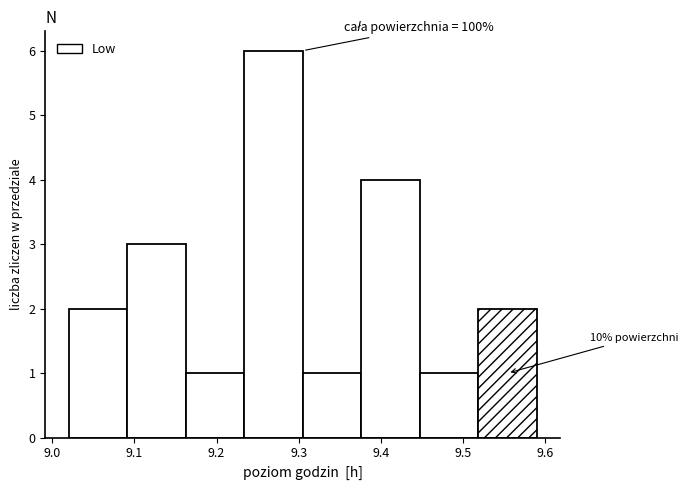

Which range on the x-axis has the tallest bar?

9.23 to 9.31